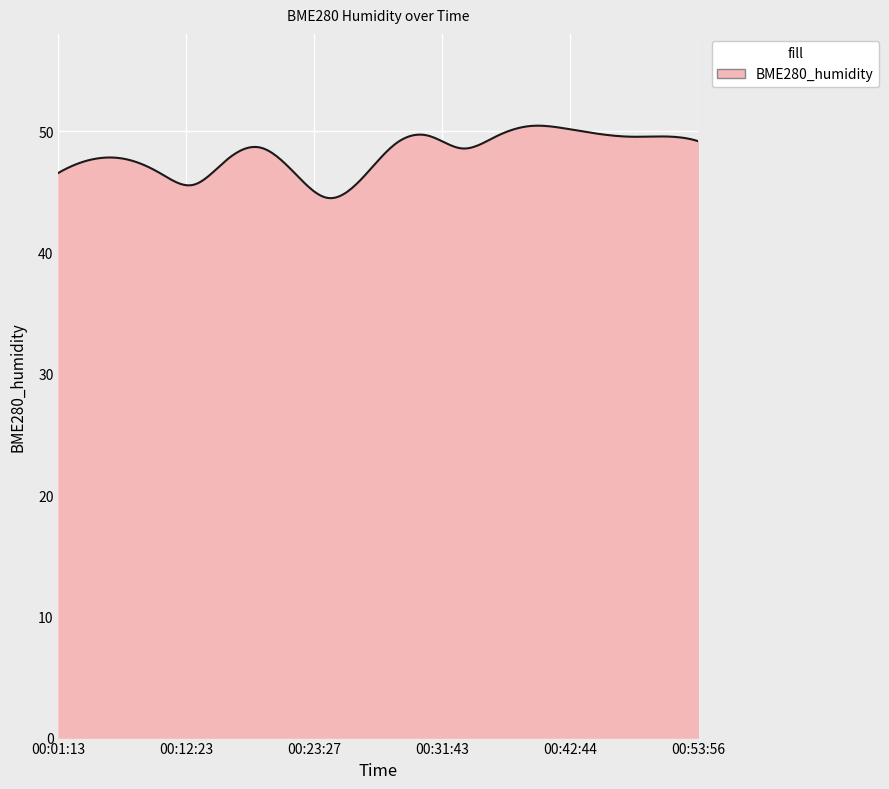

What is the smallest value displayed?

44.5